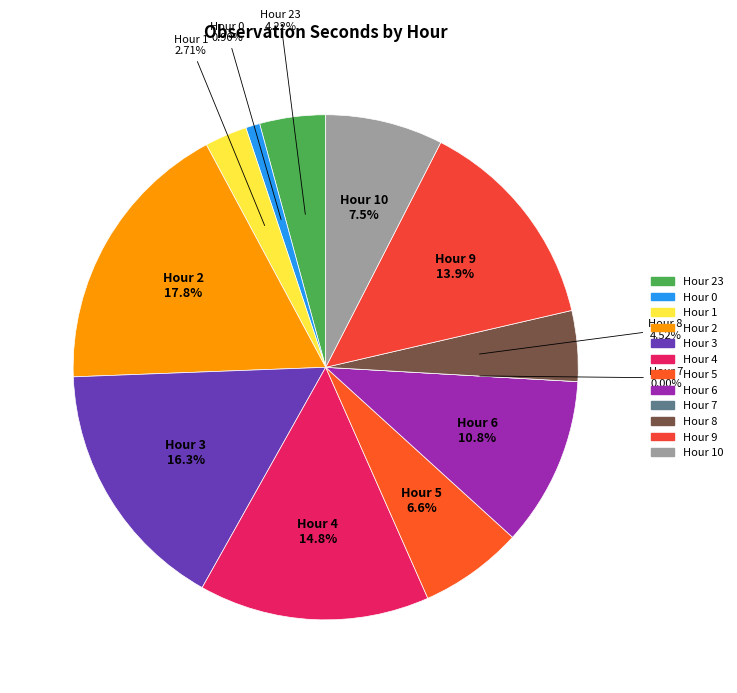

Is there a majority slice in this chart?

No